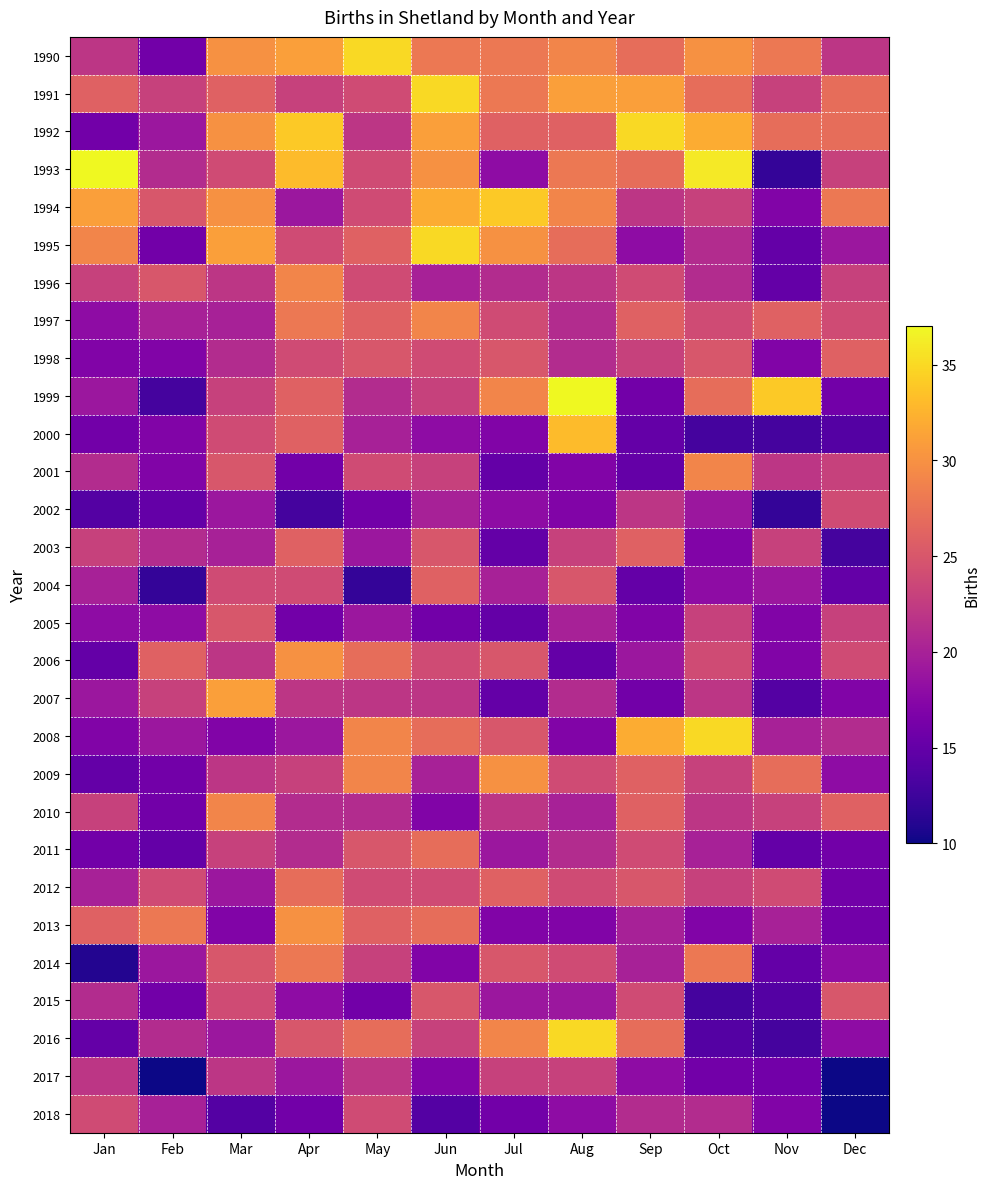

Which label corresponds to the smallest value in the chart?

Feb